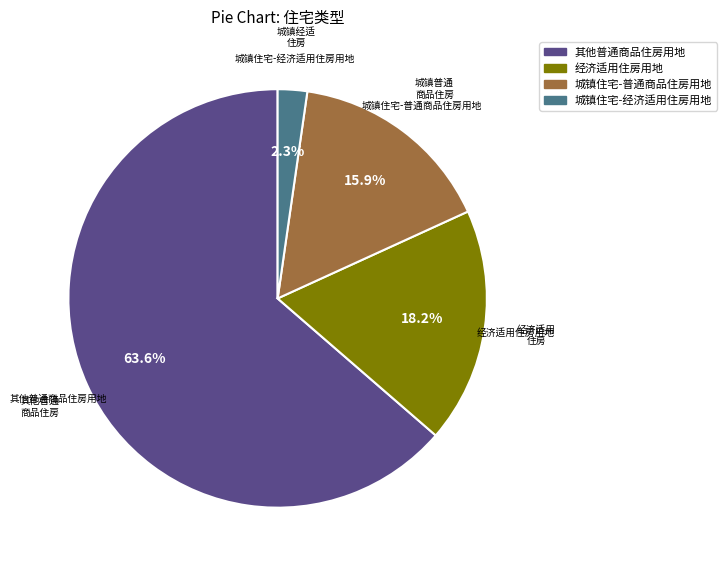

To the nearest percent, what is the difference between the largest and smallest slice percentages?

61%